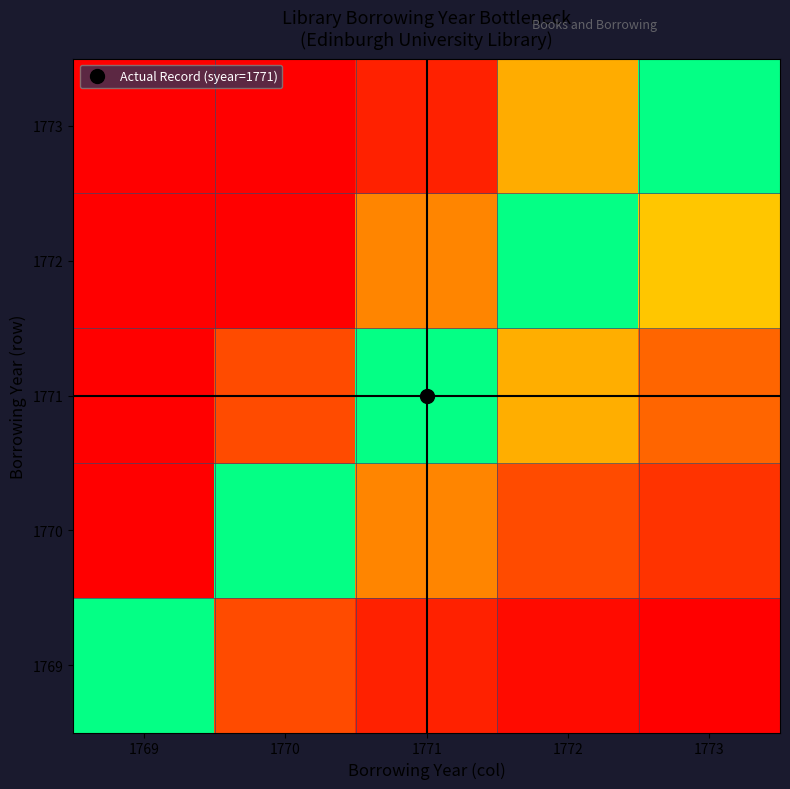

What is the spread (max minus min) of values at 1770?

2.0